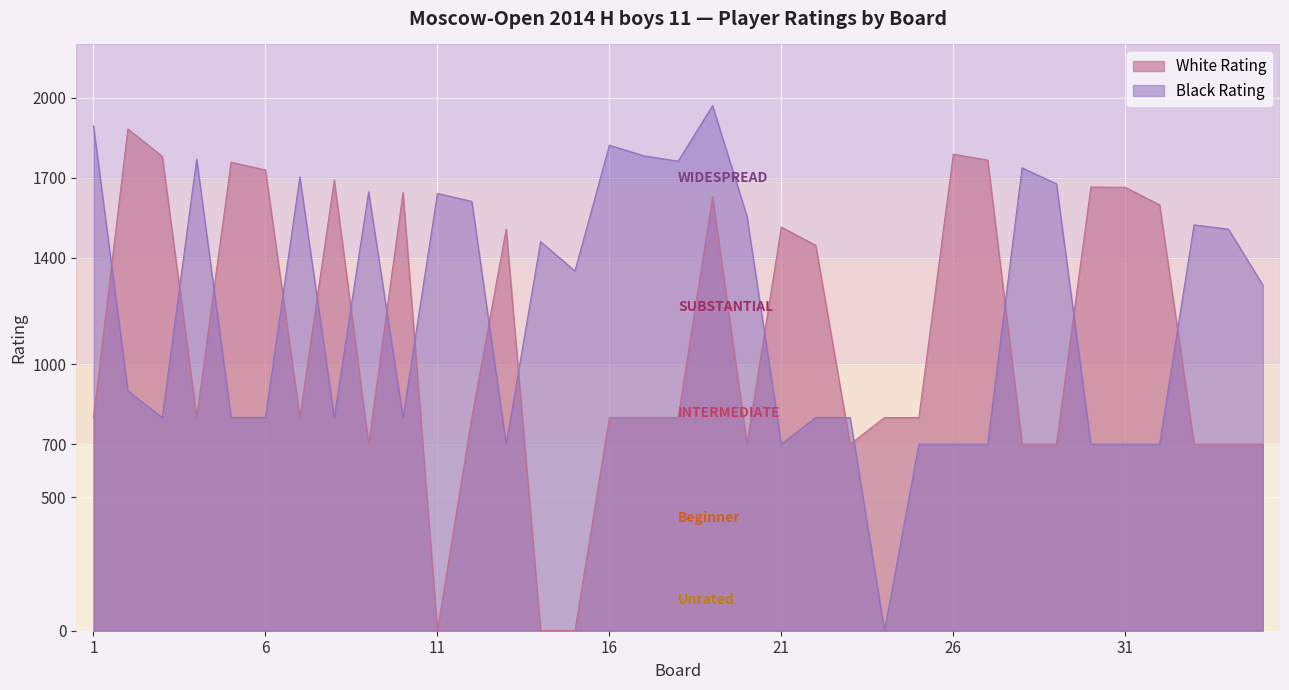

Where is the first local maximum for Black Rating?

4